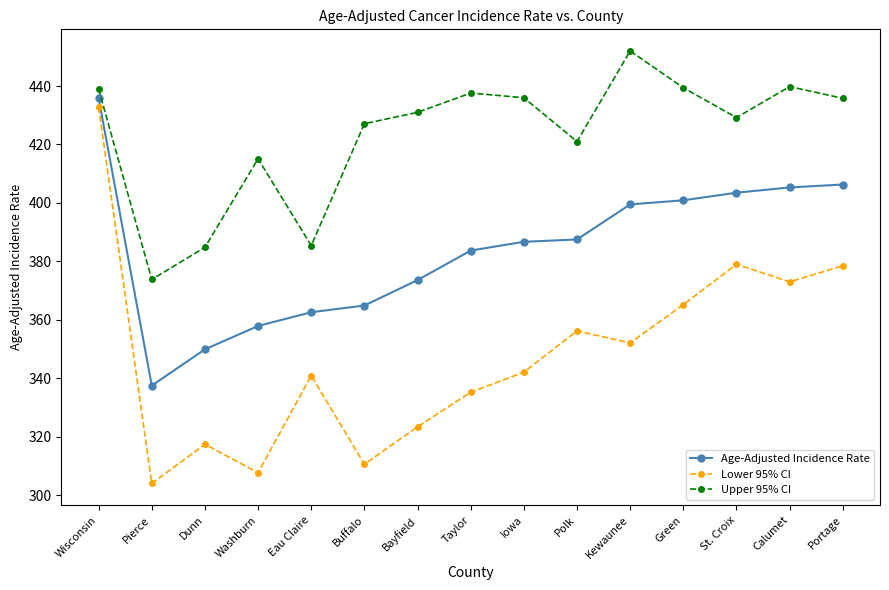

True or false: Lower 95% CI has more than 2 interior local peaks.

True